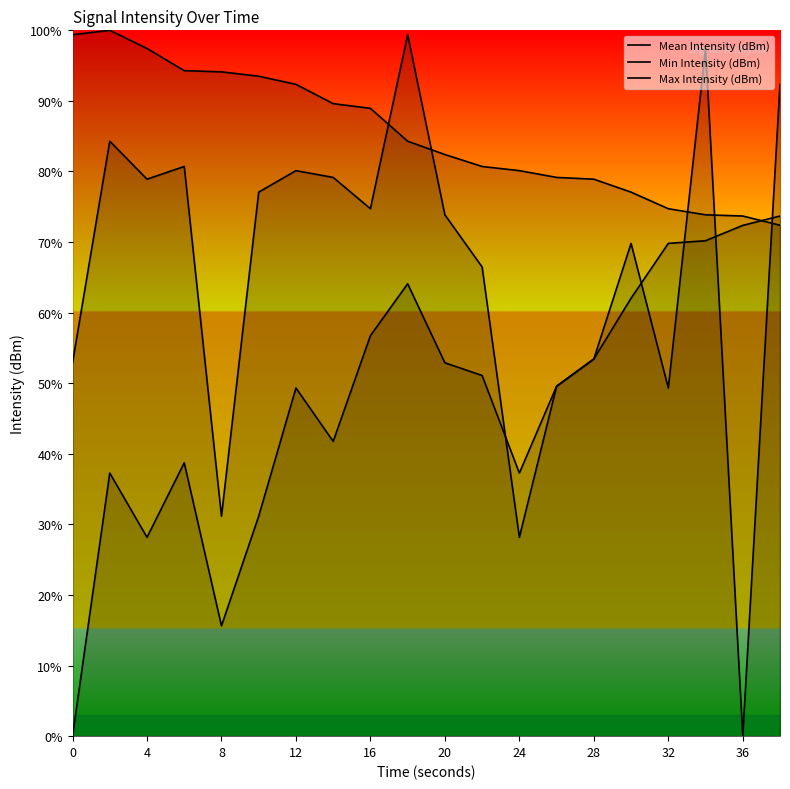

Reading left to right, extract all data points from this chart.

Mean Intensity (dBm): 52.9	84.3	78.9	80.7	31.2	77.1	80.1	79.2	74.7	99.4	73.9	66.5	28.2	49.6	53.4	69.8	49.3	97.4	0.0	92.3
Min Intensity (dBm): 0.0	37.3	28.2	38.7	15.6	31.2	49.3	41.8	56.7	64.1	52.9	51.1	37.3	49.6	53.4	62.0	69.8	70.2	72.4	73.7
Max Intensity (dBm): 99.4	100.0	97.4	94.3	94.1	93.5	92.3	89.6	89.0	84.3	82.4	80.7	80.1	79.2	78.9	77.1	74.7	73.9	73.7	72.4